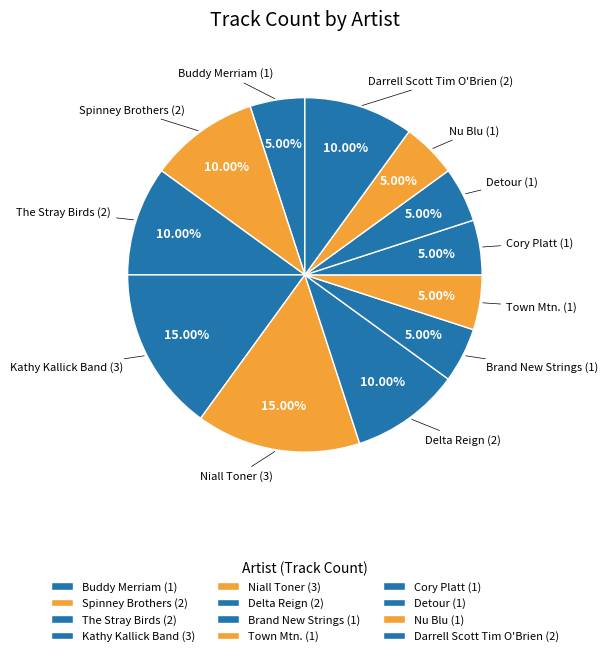

Which category has the biggest portion of the pie?

Kathy Kallick Band